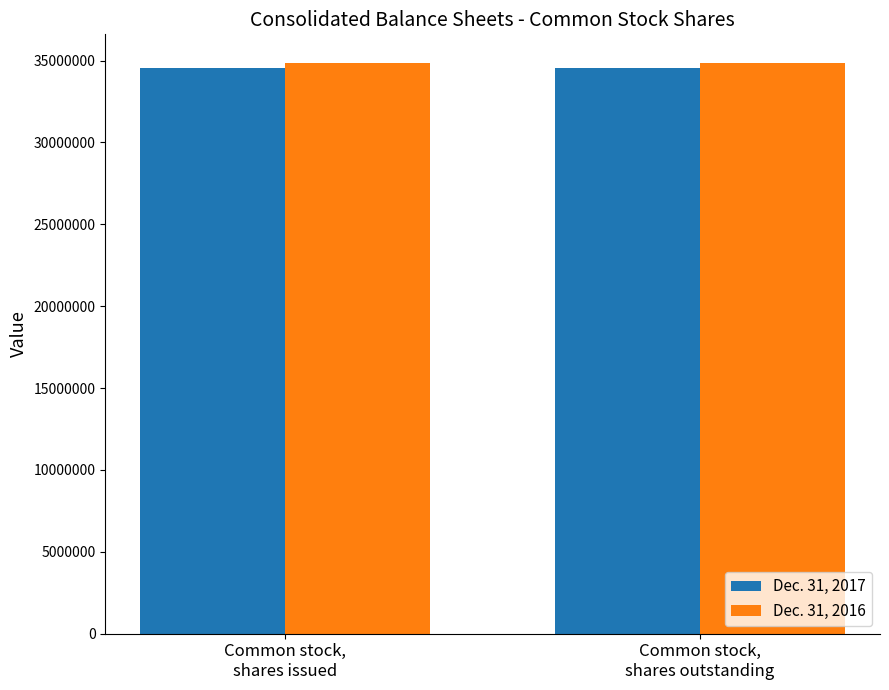

What position from the right is Common stock,
shares outstanding?

1